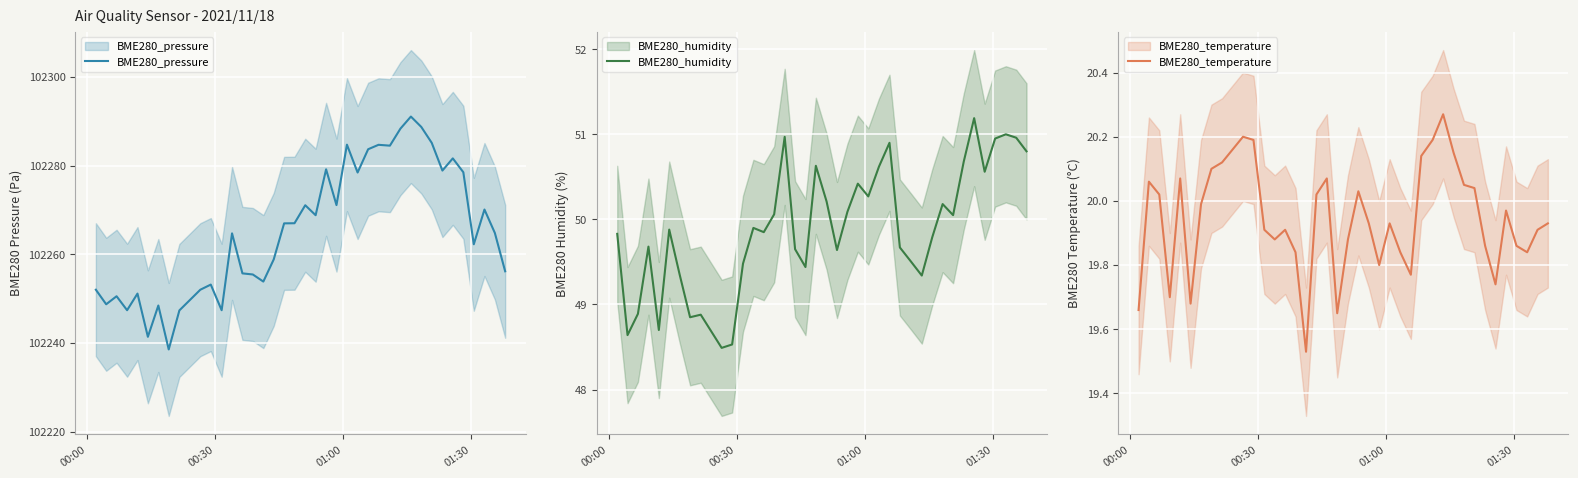

What is the minimum value for BME280_pressure?

102238.5